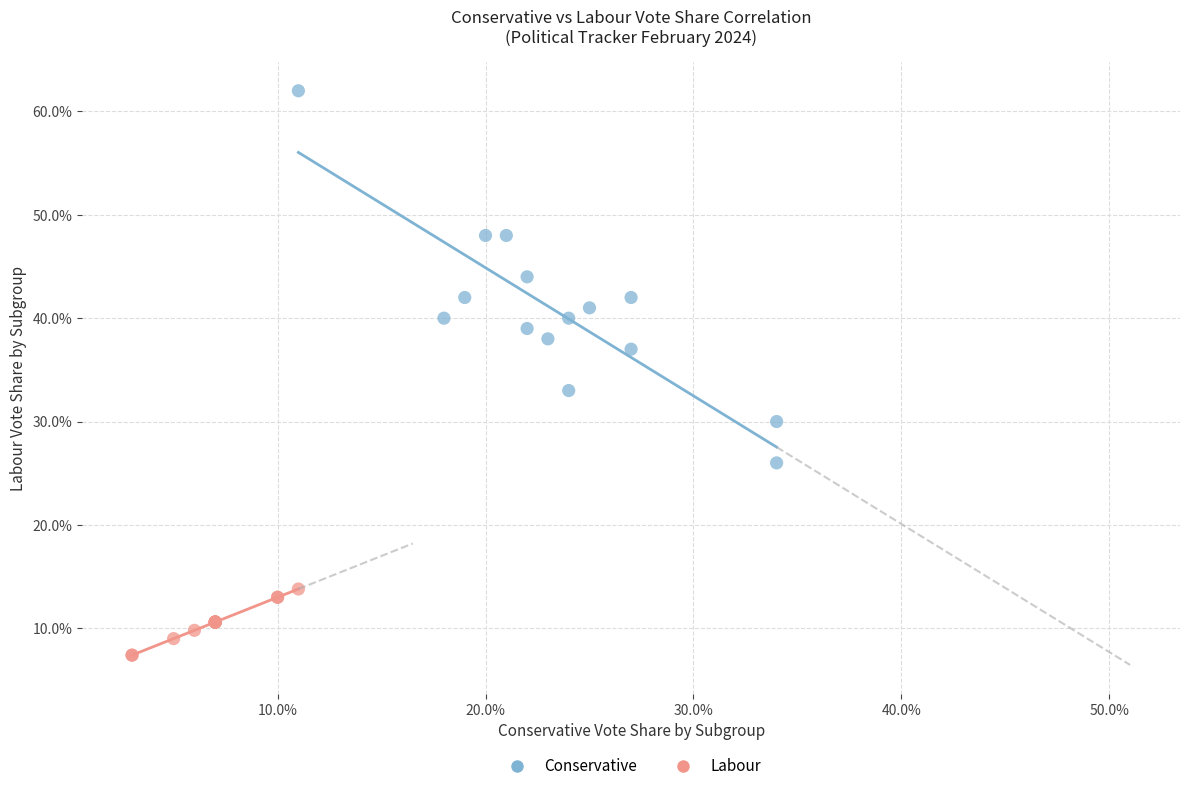

Which series contains the highest Y value?

Conservative